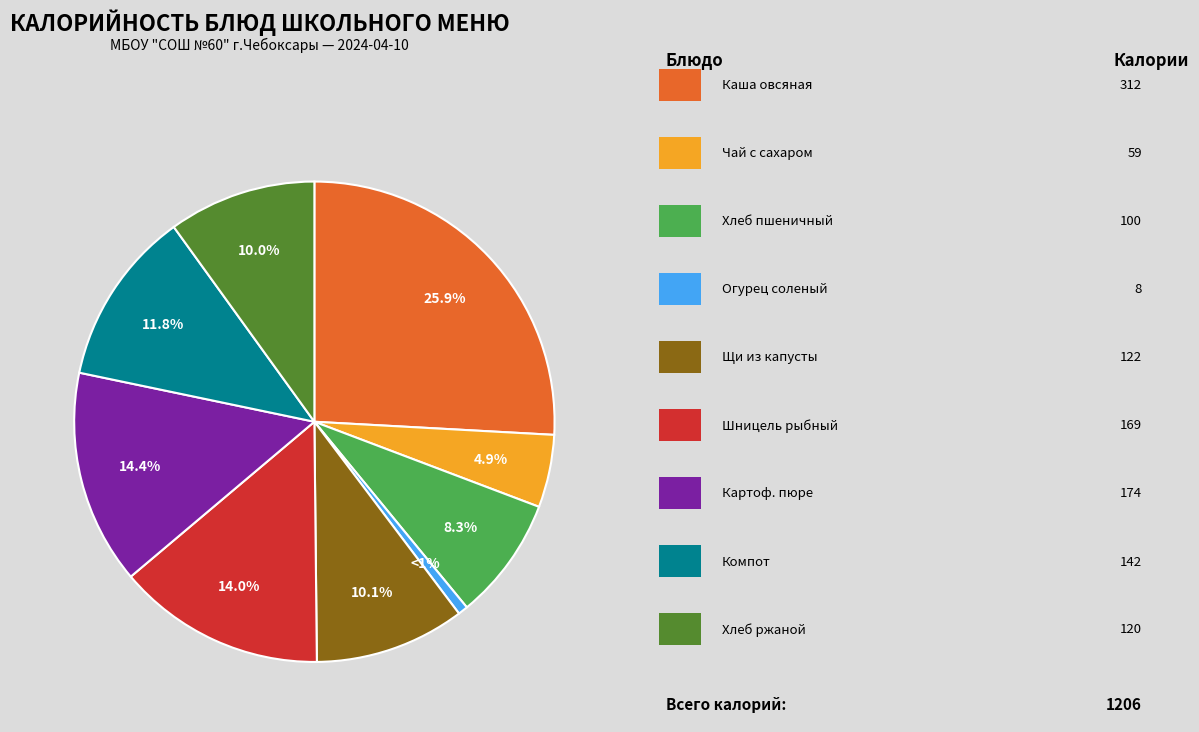

Count the number of slices in the pie.

9